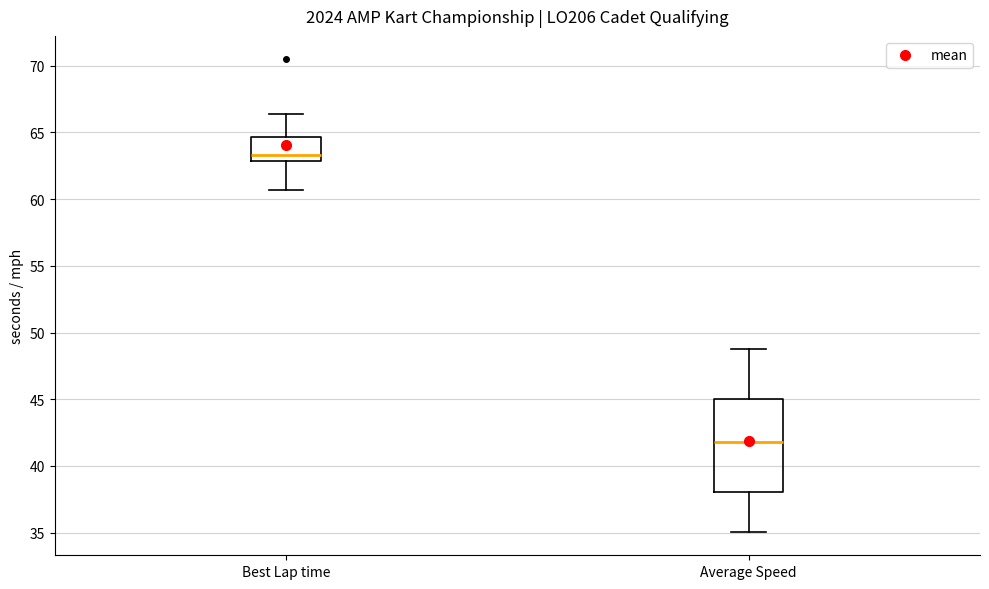

Reading left to right, read every box against the y-axis: the position of its median line, the range the box covers, and the ends of its whiskers. The values are not printed on the chart, so give them approximately, as read against the axis.

Best Lap time: median 63.5, box 63.0 to 64.5, whiskers 60.5 to 66.5
Average Speed: median 42.0, box 38.0 to 45.0, whiskers 35.0 to 49.0